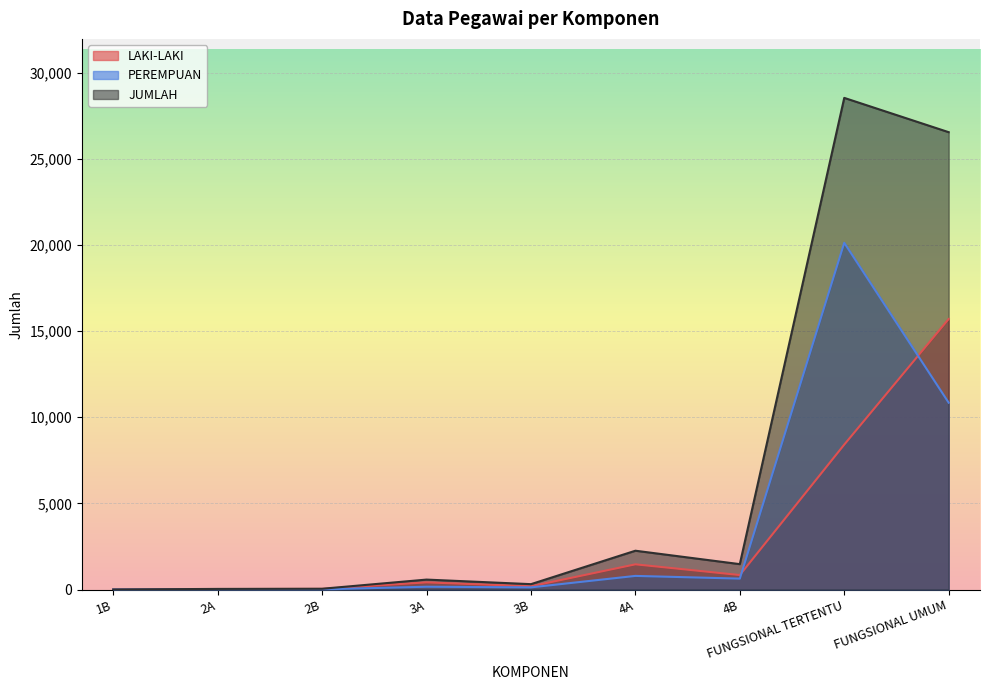

How many data points does each series have?

9